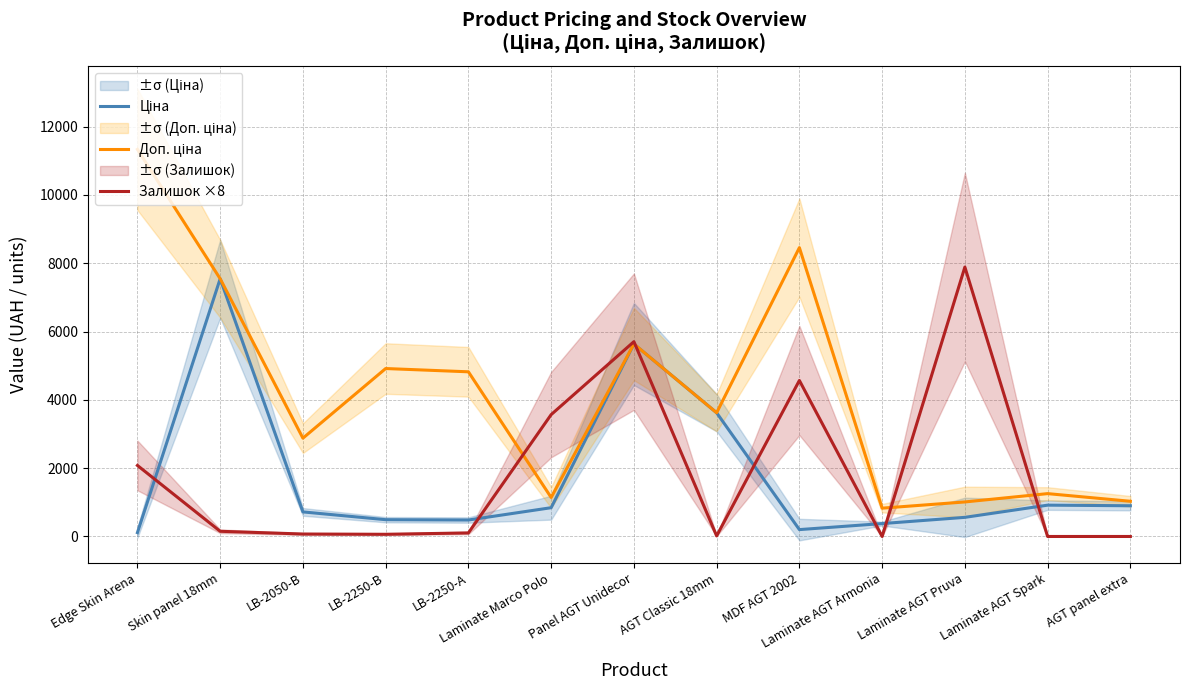

What is the approximate value of Залишок ×8 at Laminate AGT Pruva?

7888.0